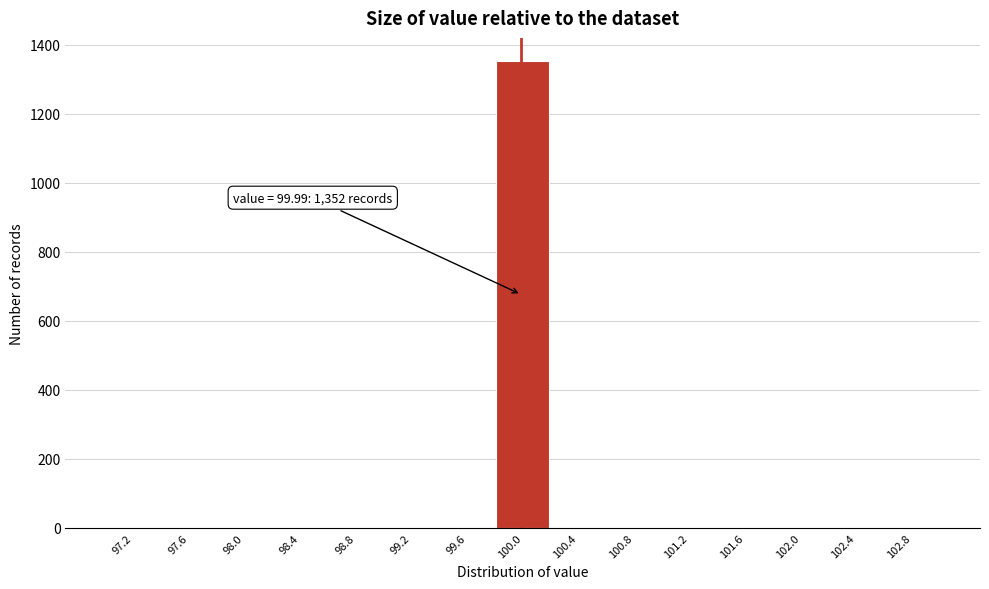

Which range on the x-axis has the tallest bar?

99.8 to 100.2